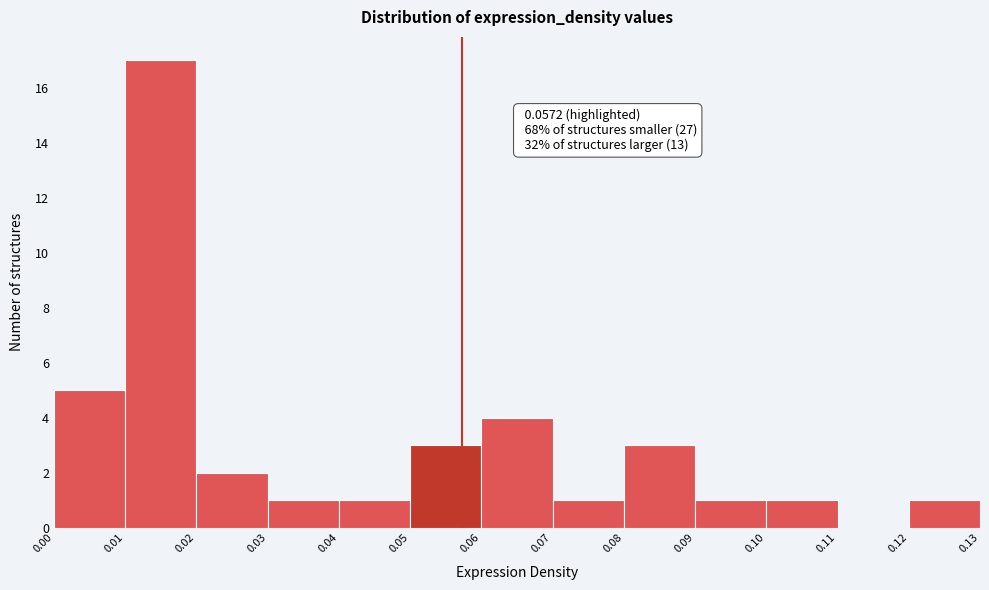

Which range on the x-axis has the tallest bar?

0.01 to 0.02